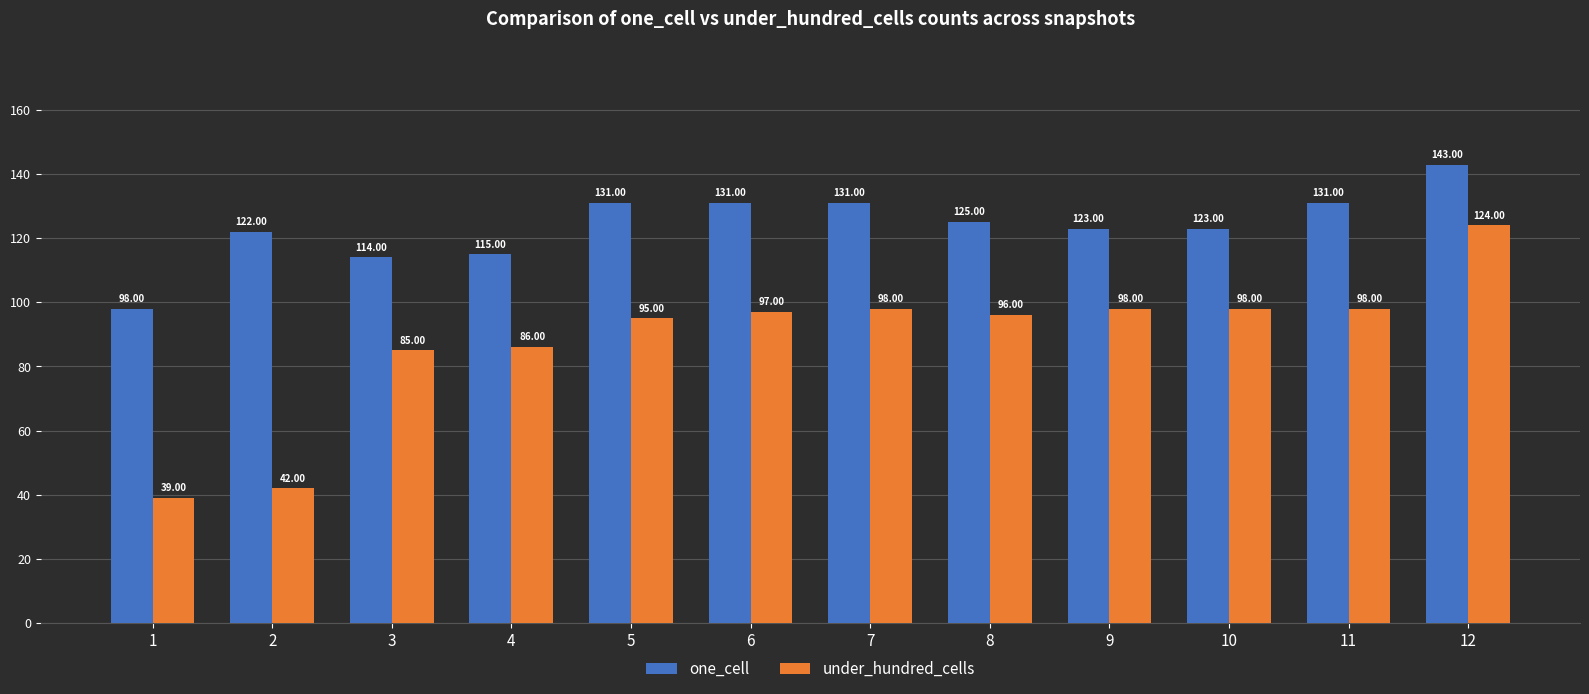

What is the difference between the under_hundred_cells values at 2 and 9?

56